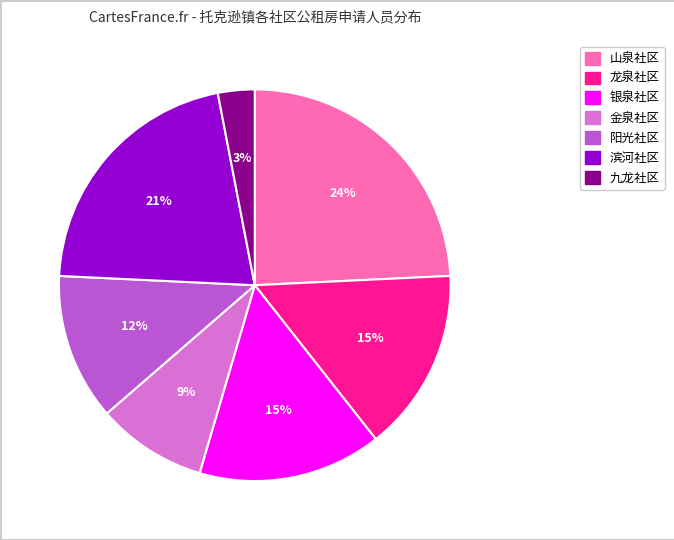

The 银泉社区 slice represents 15% of the pie. True or false?

True